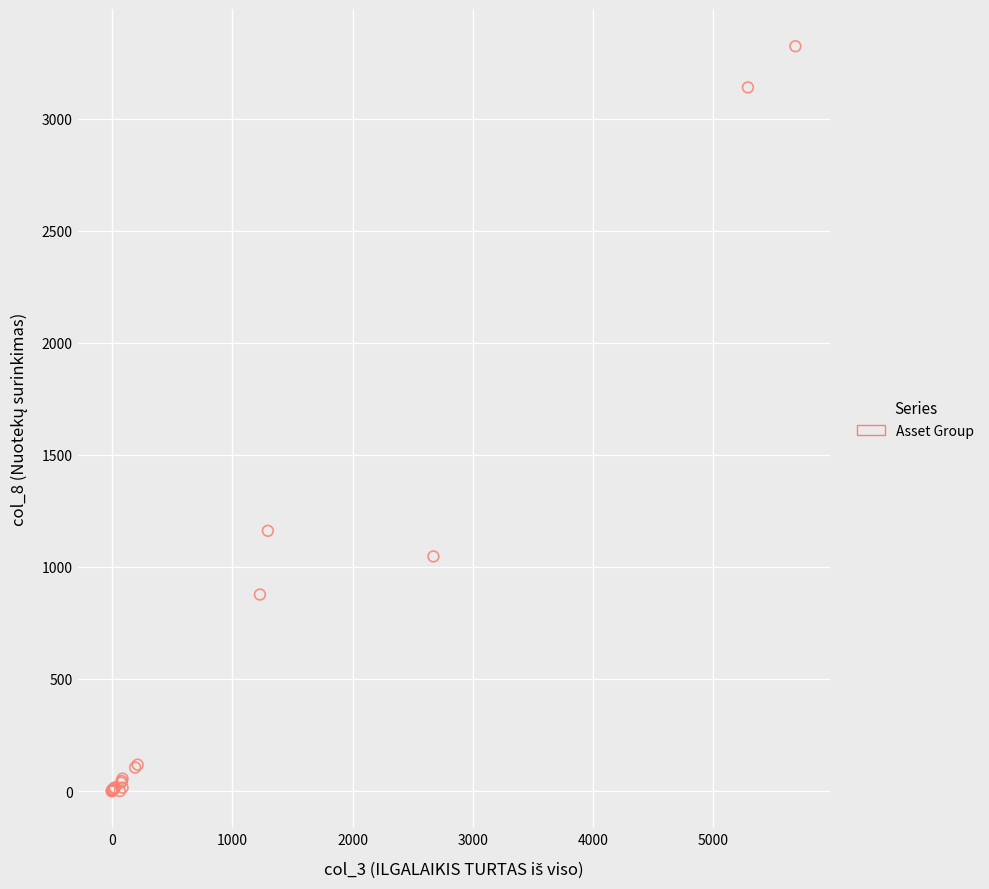

What Y value in the scatter plot is closest to 1661?

1161.2